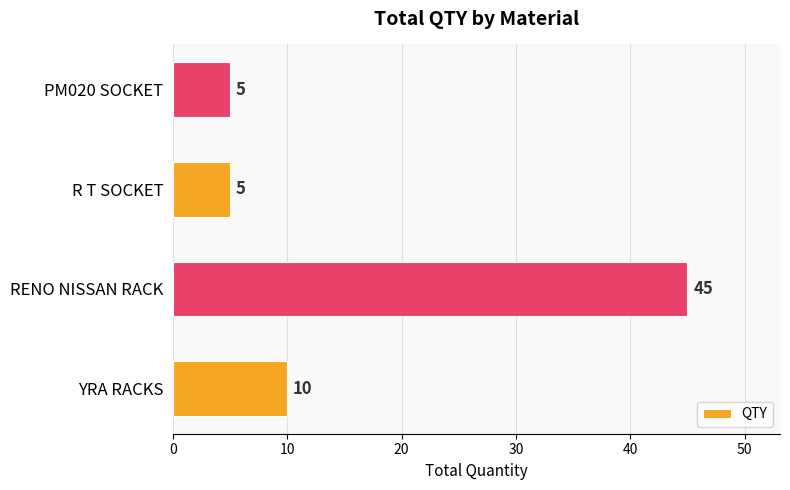

What is the smallest value displayed?

5